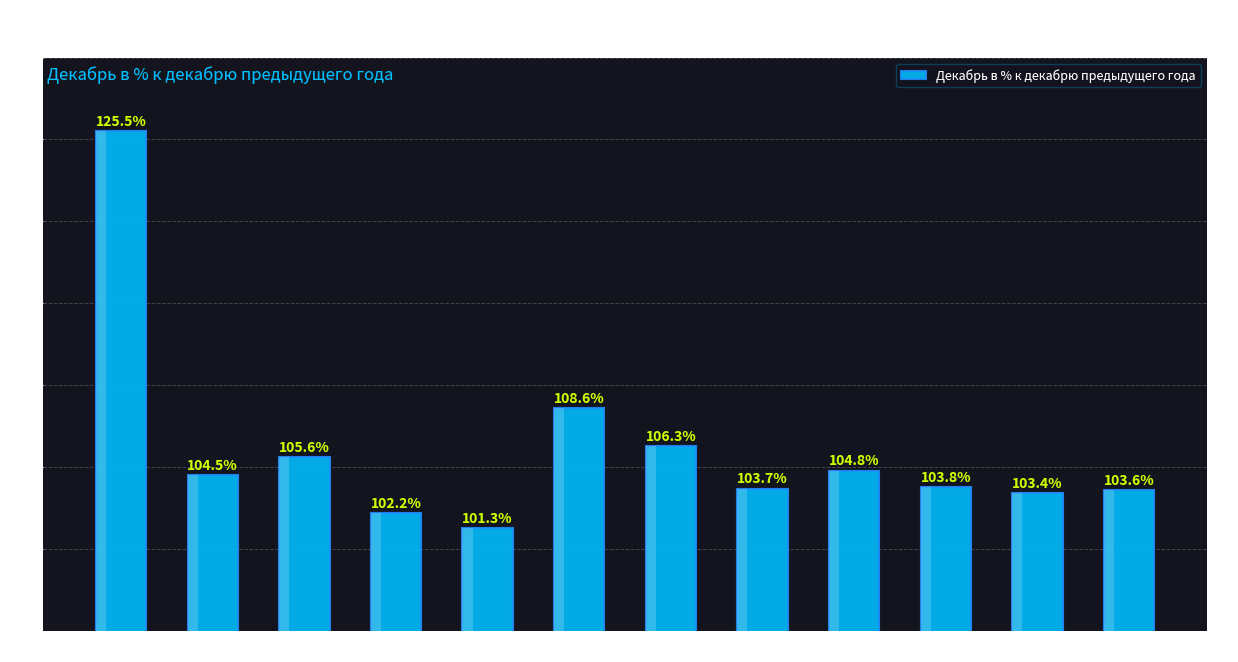

Reading right to left, extract all data points from this chart.

103.6	103.4	103.8	104.8	103.7	106.3	108.6	101.3	102.2	105.6	104.5	125.5